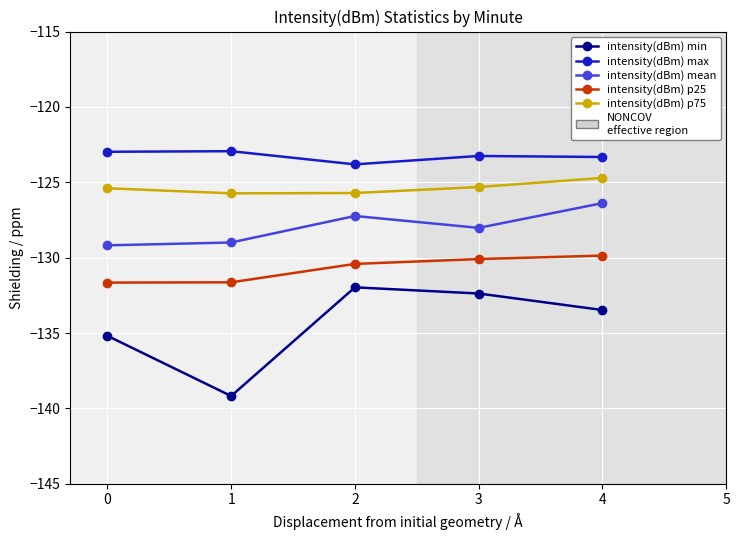

Is it true that intensity(dBm) max equals -201.6 at 0?

False